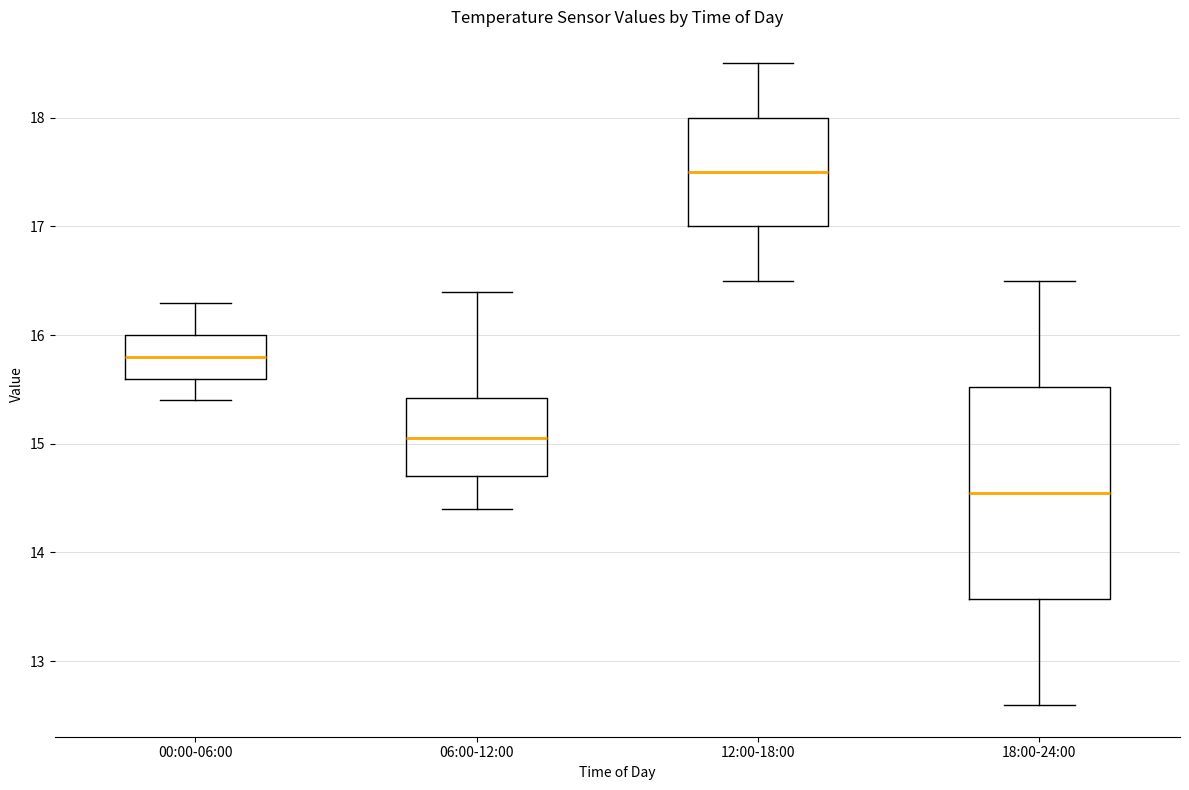

Reading left to right, read every box against the y-axis: the position of its median line, the range the box covers, and the ends of its whiskers. The values are not printed on the chart, so give them approximately, as read against the axis.

00:00-06:00: median 15.8, box 15.6 to 16.0, whiskers 15.4 to 16.3
06:00-12:00: median 15.1, box 14.7 to 15.4, whiskers 14.4 to 16.4
12:00-18:00: median 17.5, box 17.0 to 18.0, whiskers 16.5 to 18.5
18:00-24:00: median 14.6, box 13.6 to 15.5, whiskers 12.6 to 16.5